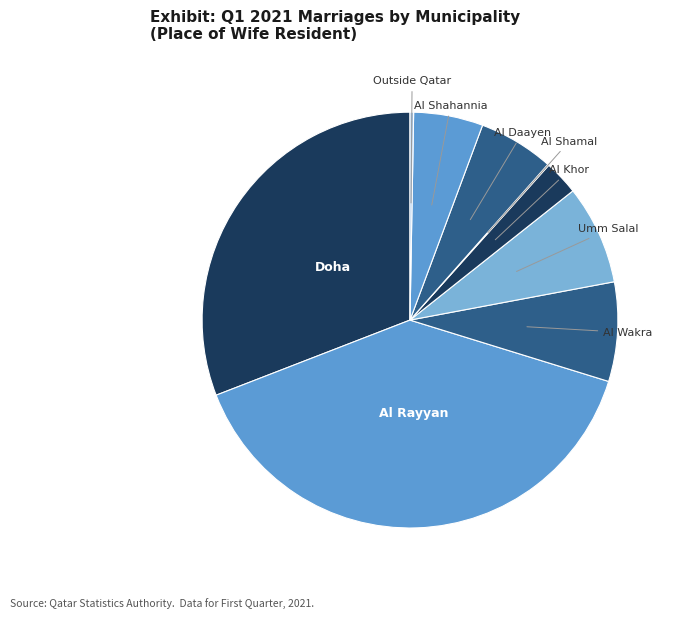

Approximately how many times larger is the value at Al Khor compared to Al Shahannia?

0.5